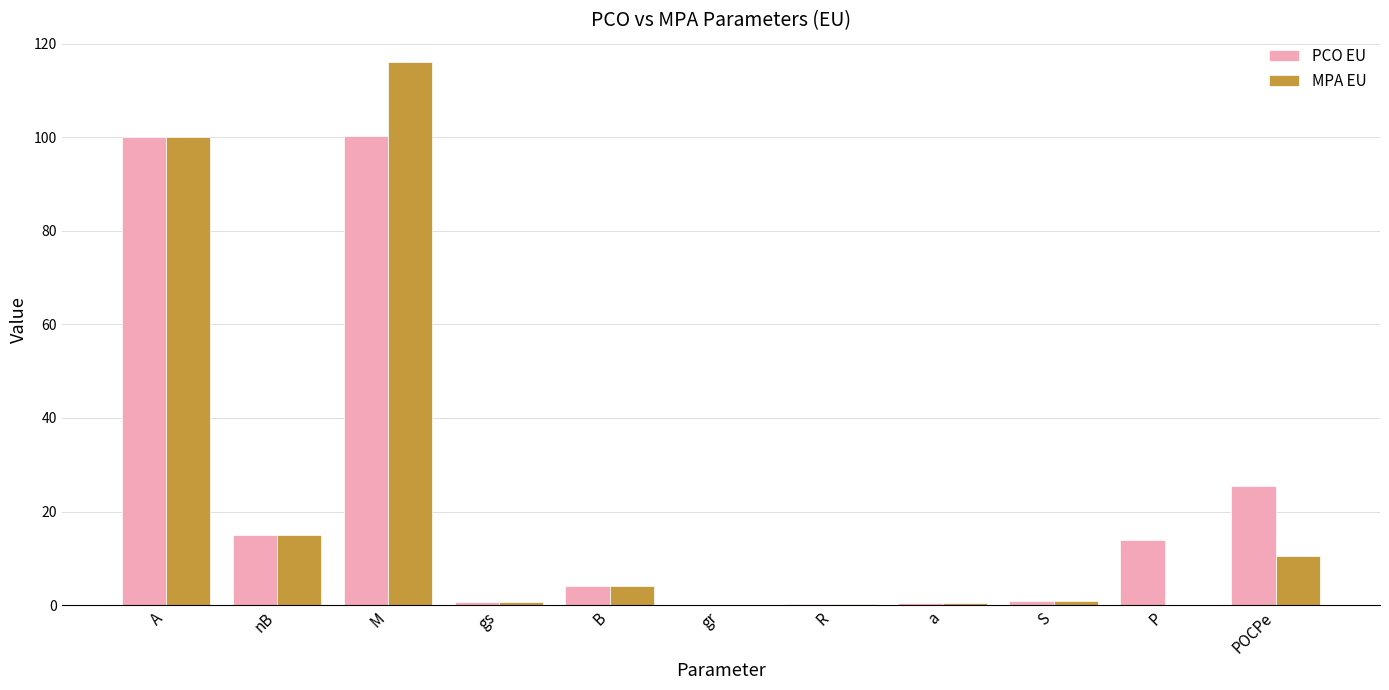

What is the sum of all PCO EU values?

261.0